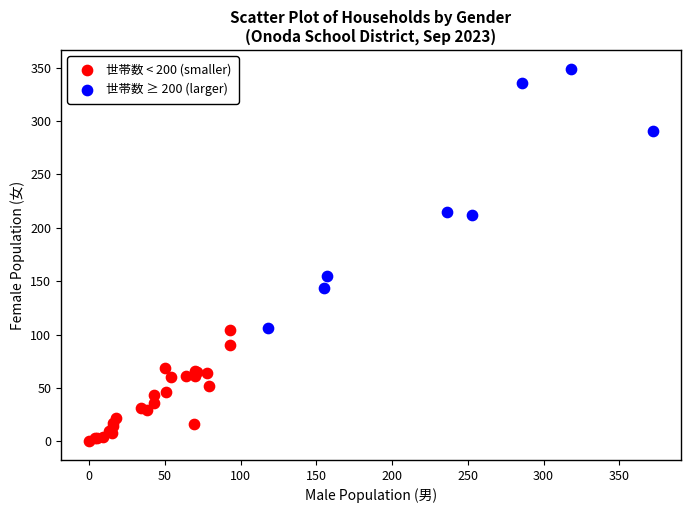

Which series contains the lowest Y value?

世帯数 < 200 (smaller)